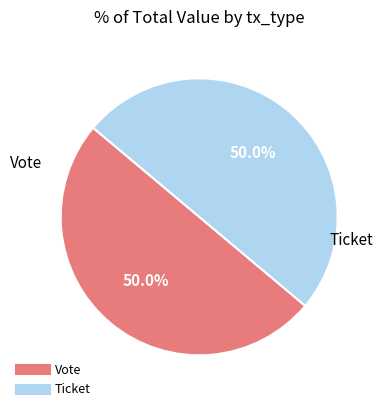

Approximately how many times larger is the value at Ticket compared to Vote?

1.0